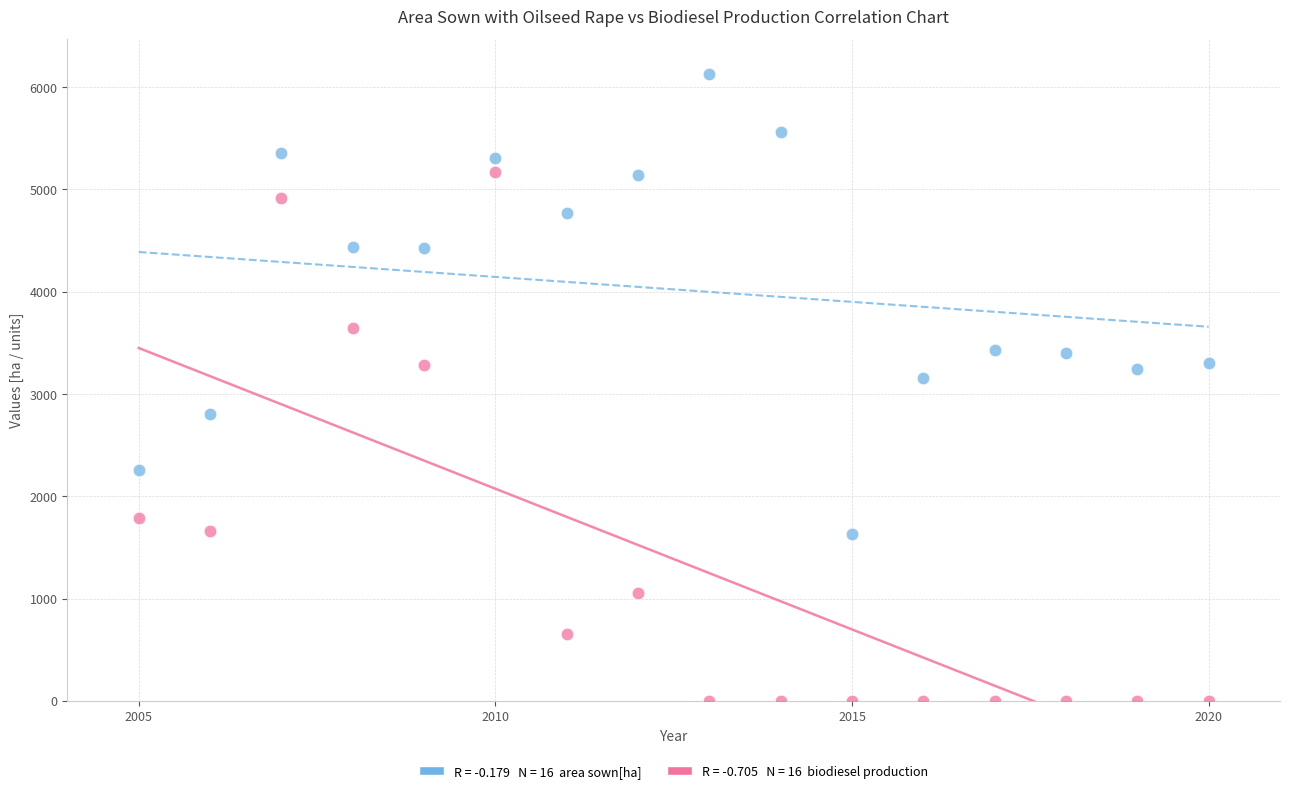

Across all data points, what is the range of Y values (max minus min)?

6131